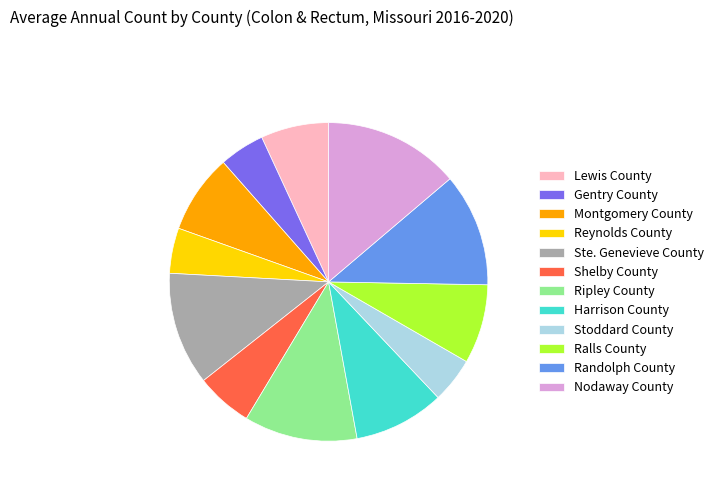

Which slice is the largest?

Nodaway County